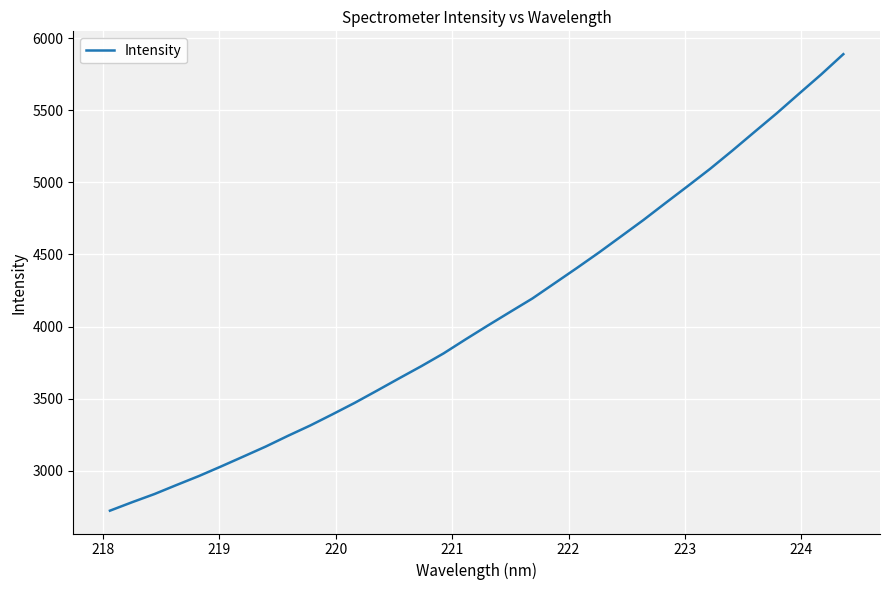

What is the smallest value displayed?

2723.6